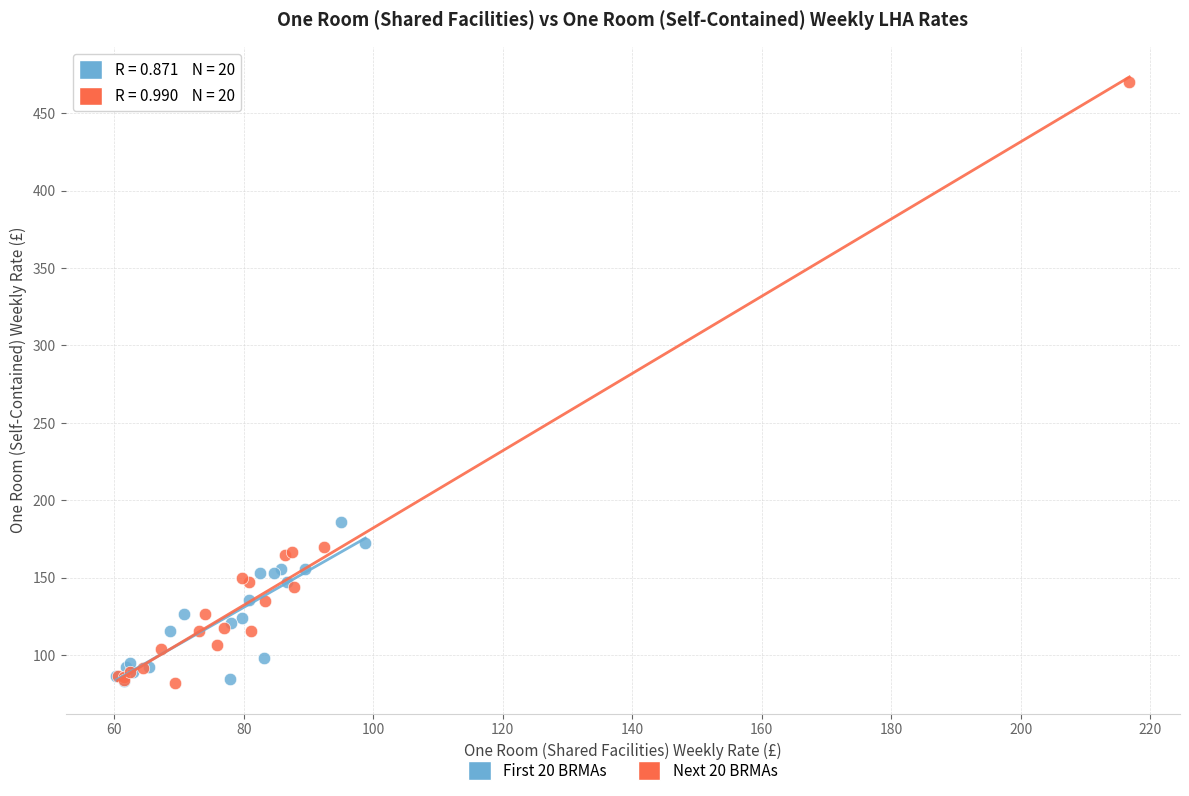

What are all the series names shown in the legend?

First 20 BRMAs, Next 20 BRMAs